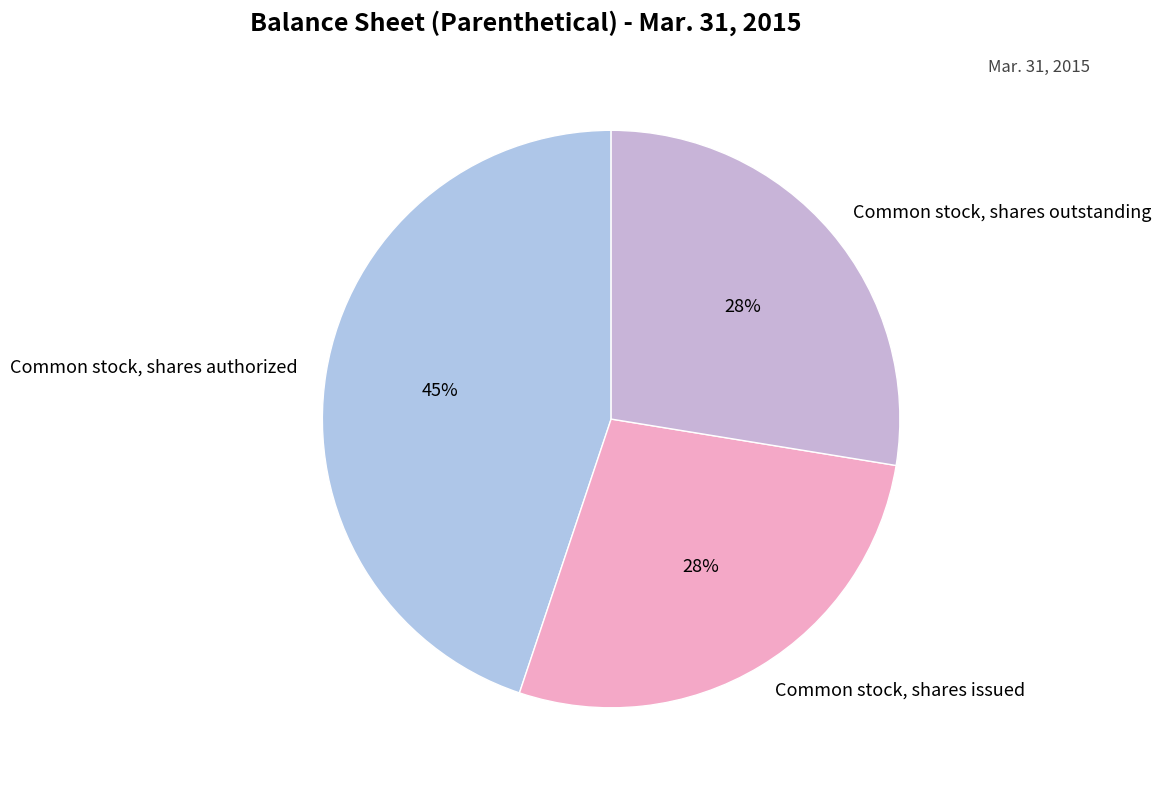

What percentage is the Common stock, shares issued slice, to the nearest percent?

28%